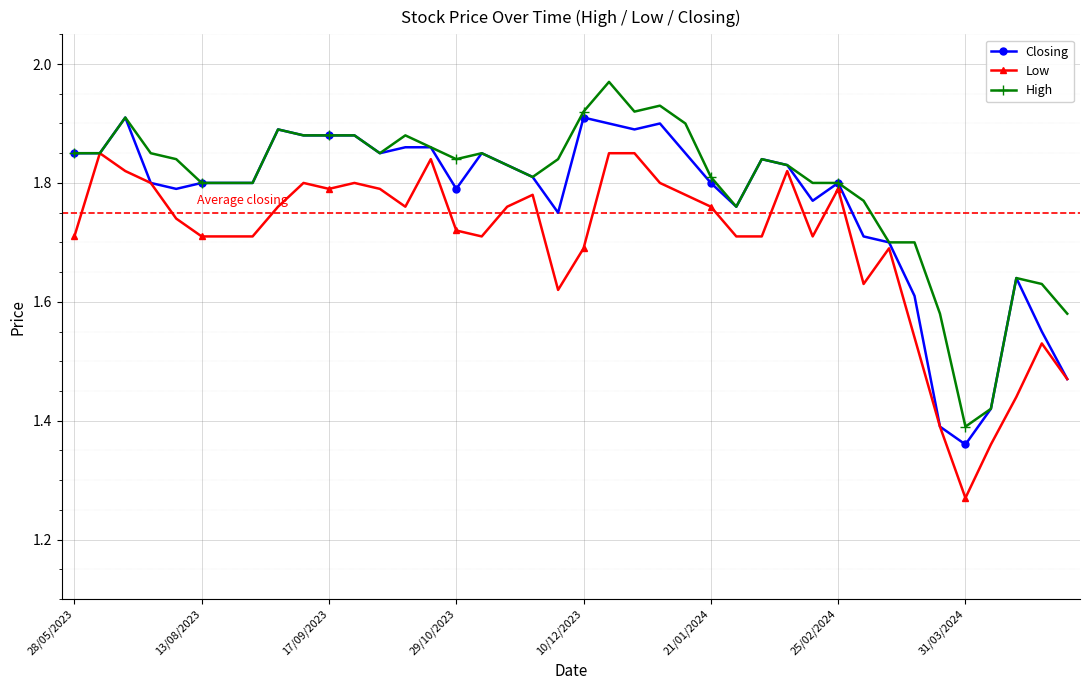

List the series in order of their peak value, highest first.

High, Closing, Low